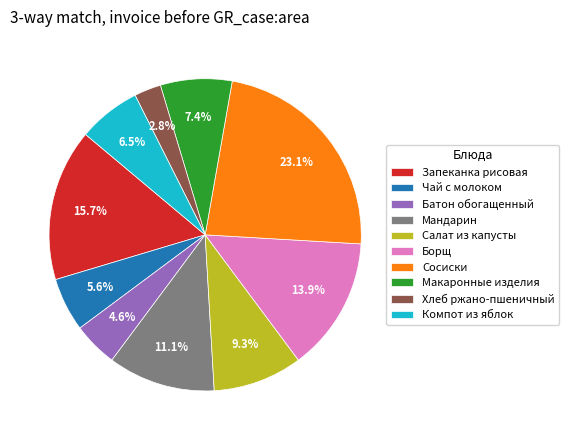

How much of the chart is everything except Сосиски?

76.9%